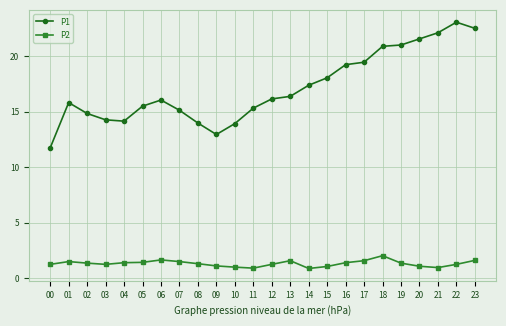

At which label does P2 first exceed 1?

00